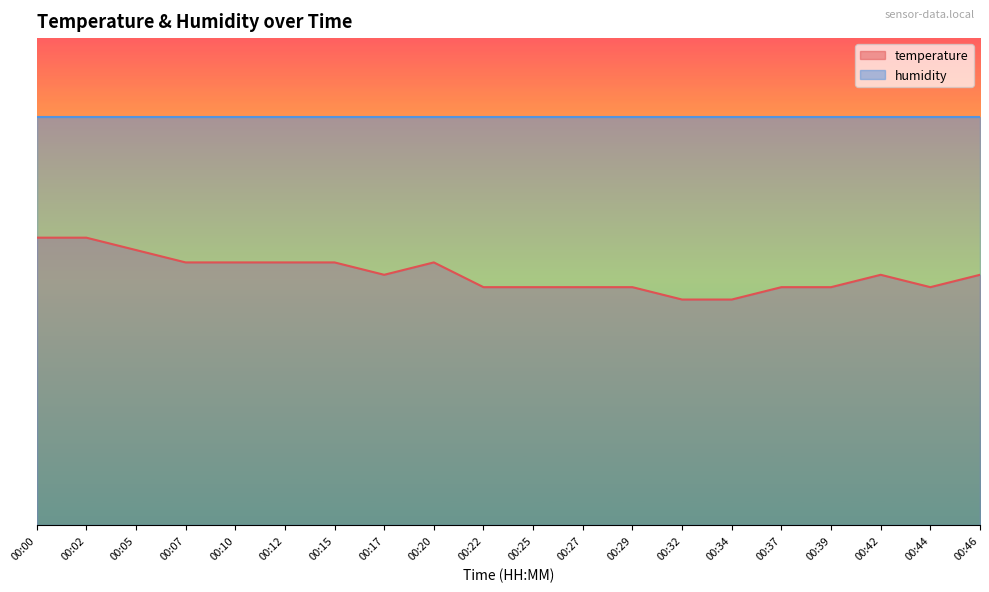

Read the value at 00:17.

54.0